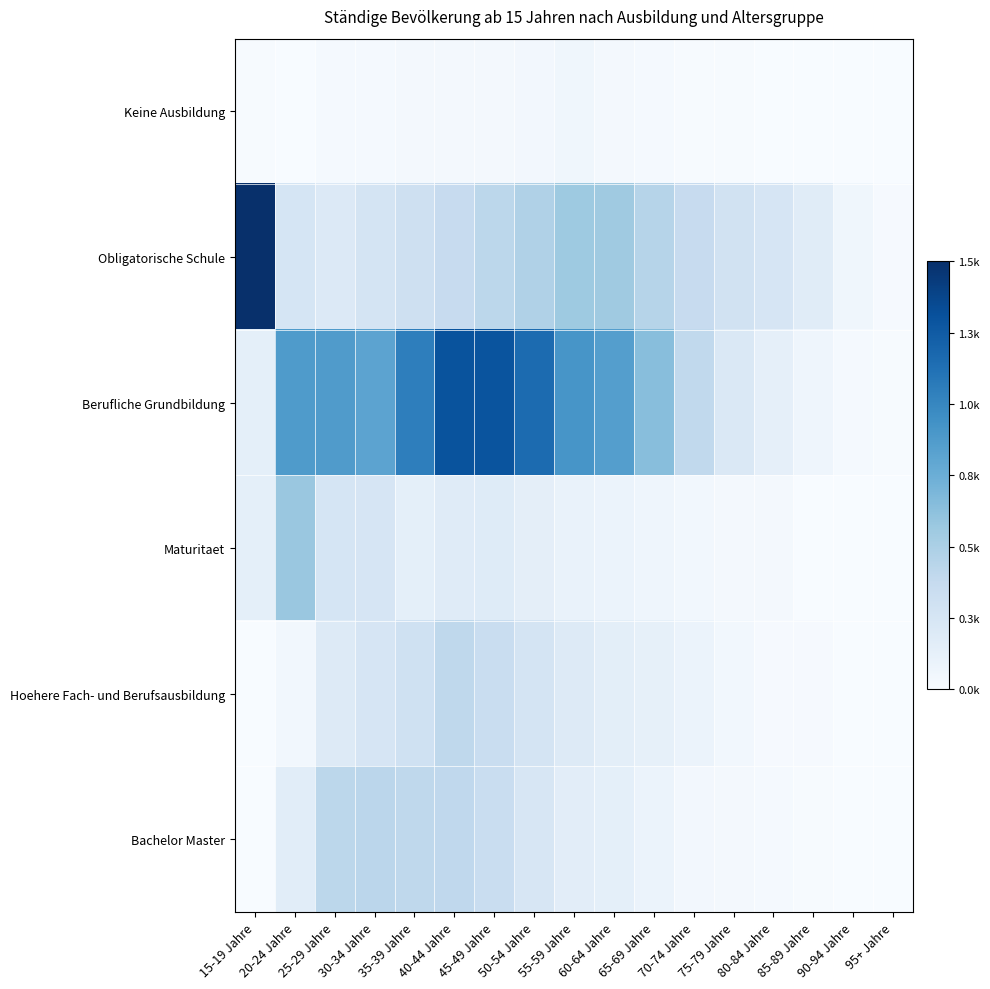

Reading left to right, what are all the values shown in this chart?

Keine Ausbildung: 15-19 Jahre=0.0	20-24 Jahre=0.0	25-29 Jahre=0.0	30-34 Jahre=0.0	35-39 Jahre=0.0	40-44 Jahre=0.0	45-49 Jahre=0.0	50-54 Jahre=0.0	55-59 Jahre=0.0	60-64 Jahre=0.0	65-69 Jahre=0.0	70-74 Jahre=0.0	75-79 Jahre=0.0	80-84 Jahre=0.0	85-89 Jahre=0.0	90-94 Jahre=0.0	95+ Jahre=0.0
Obligatorische Schule: 15-19 Jahre=1.0	20-24 Jahre=0.2	25-29 Jahre=0.1	30-34 Jahre=0.2	35-39 Jahre=0.2	40-44 Jahre=0.2	45-49 Jahre=0.3	50-54 Jahre=0.3	55-59 Jahre=0.4	60-64 Jahre=0.4	65-69 Jahre=0.3	70-74 Jahre=0.2	75-79 Jahre=0.2	80-84 Jahre=0.2	85-89 Jahre=0.1	90-94 Jahre=0.0	95+ Jahre=0.0
Berufliche Grundbildung: 15-19 Jahre=0.1	20-24 Jahre=0.6	25-29 Jahre=0.6	30-34 Jahre=0.5	35-39 Jahre=0.7	40-44 Jahre=0.9	45-49 Jahre=0.9	50-54 Jahre=0.8	55-59 Jahre=0.6	60-64 Jahre=0.6	65-69 Jahre=0.4	70-74 Jahre=0.3	75-79 Jahre=0.1	80-84 Jahre=0.1	85-89 Jahre=0.0	90-94 Jahre=0.0	95+ Jahre=0.0
Maturitaet: 15-19 Jahre=0.1	20-24 Jahre=0.4	25-29 Jahre=0.2	30-34 Jahre=0.2	35-39 Jahre=0.1	40-44 Jahre=0.1	45-49 Jahre=0.1	50-54 Jahre=0.1	55-59 Jahre=0.1	60-64 Jahre=0.1	65-69 Jahre=0.0	70-74 Jahre=0.0	75-79 Jahre=0.0	80-84 Jahre=0.0	85-89 Jahre=0.0	90-94 Jahre=0.0	95+ Jahre=0.0
Hoehere Fach- und Berufsausbildung: 15-19 Jahre=0.0	20-24 Jahre=0.0	25-29 Jahre=0.1	30-34 Jahre=0.2	35-39 Jahre=0.2	40-44 Jahre=0.3	45-49 Jahre=0.2	50-54 Jahre=0.2	55-59 Jahre=0.1	60-64 Jahre=0.1	65-69 Jahre=0.1	70-74 Jahre=0.1	75-79 Jahre=0.0	80-84 Jahre=0.0	85-89 Jahre=0.0	90-94 Jahre=0.0	95+ Jahre=0.0
Bachelor Master: 15-19 Jahre=0.0	20-24 Jahre=0.1	25-29 Jahre=0.3	30-34 Jahre=0.3	35-39 Jahre=0.3	40-44 Jahre=0.3	45-49 Jahre=0.2	50-54 Jahre=0.2	55-59 Jahre=0.1	60-64 Jahre=0.1	65-69 Jahre=0.1	70-74 Jahre=0.0	75-79 Jahre=0.0	80-84 Jahre=0.0	85-89 Jahre=0.0	90-94 Jahre=0.0	95+ Jahre=0.0